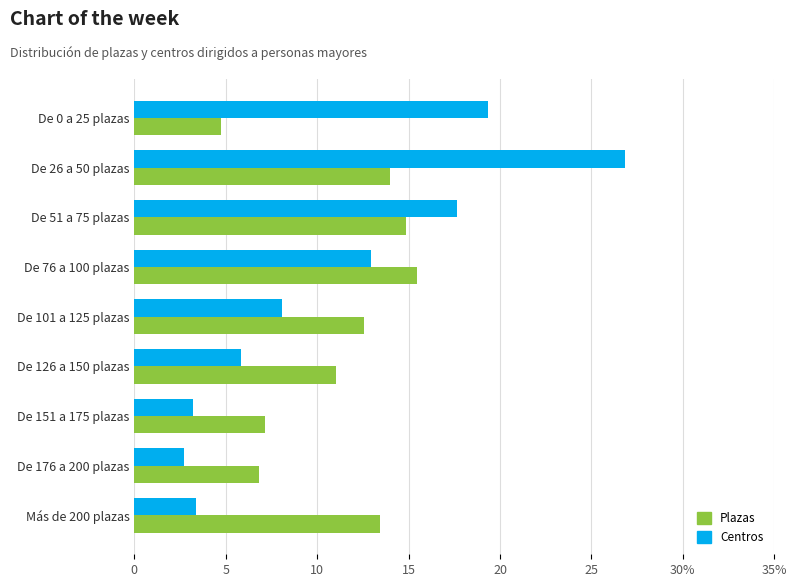

At which category is the sum across all series the highest?

De 26 a 50 plazas